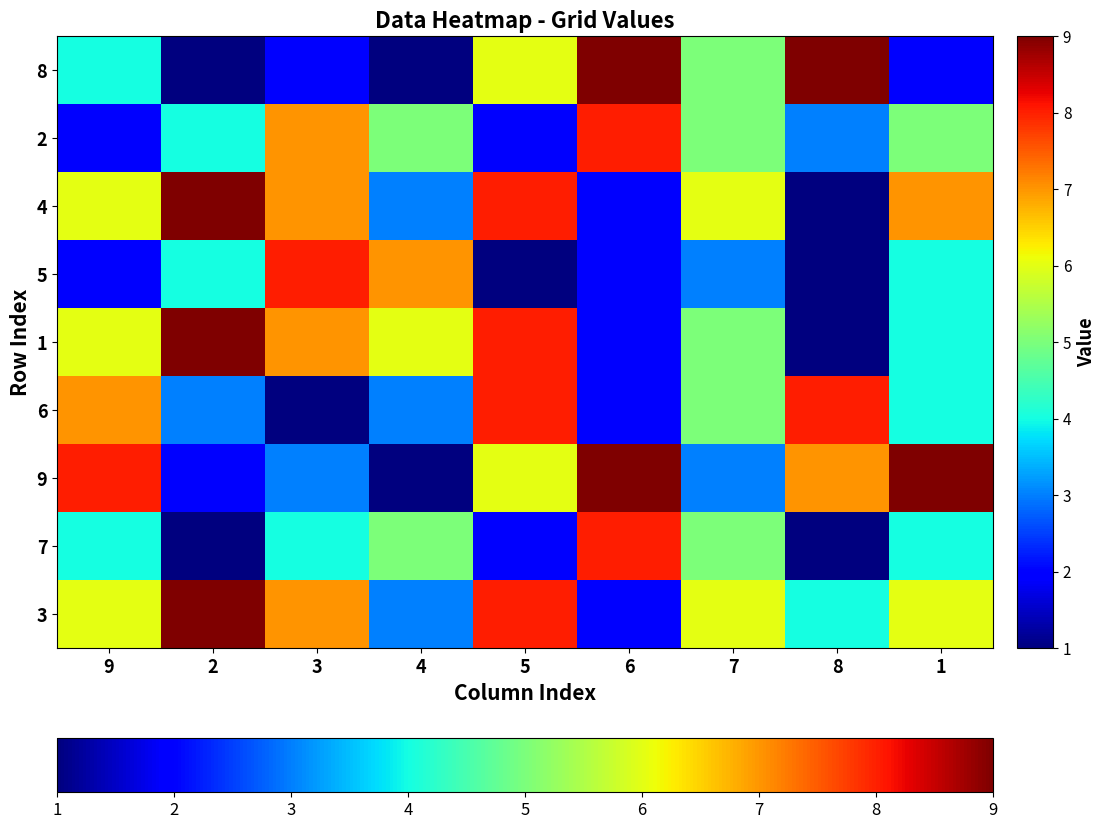

Reading left to right, transcribe all the data shown in this chart.

3: 9=6	2=9	3=7	4=3	5=8	6=2	7=6	8=4	1=6
7: 9=4	2=1	3=4	4=5	5=2	6=8	7=5	8=1	1=4
9: 9=8	2=2	3=3	4=1	5=6	6=9	7=3	8=7	1=9
6: 9=7	2=3	3=1	4=3	5=8	6=2	7=5	8=8	1=4
1: 9=6	2=9	3=7	4=6	5=8	6=2	7=5	8=1	1=4
5: 9=2	2=4	3=8	4=7	5=1	6=2	7=3	8=1	1=4
4: 9=6	2=9	3=7	4=3	5=8	6=2	7=6	8=1	1=7
2: 9=2	2=4	3=7	4=5	5=2	6=8	7=5	8=3	1=5
8: 9=4	2=1	3=2	4=1	5=6	6=9	7=5	8=9	1=2